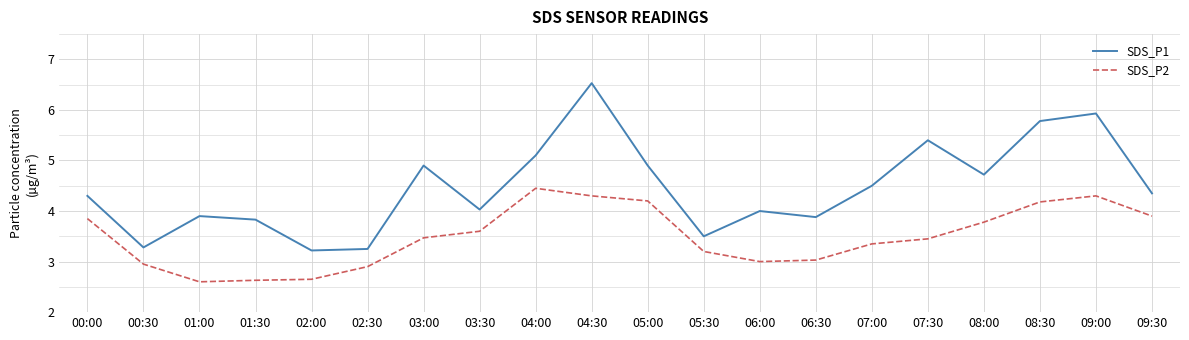

Is it true that SDS_P2 equals 3.0 at 06:30?

True